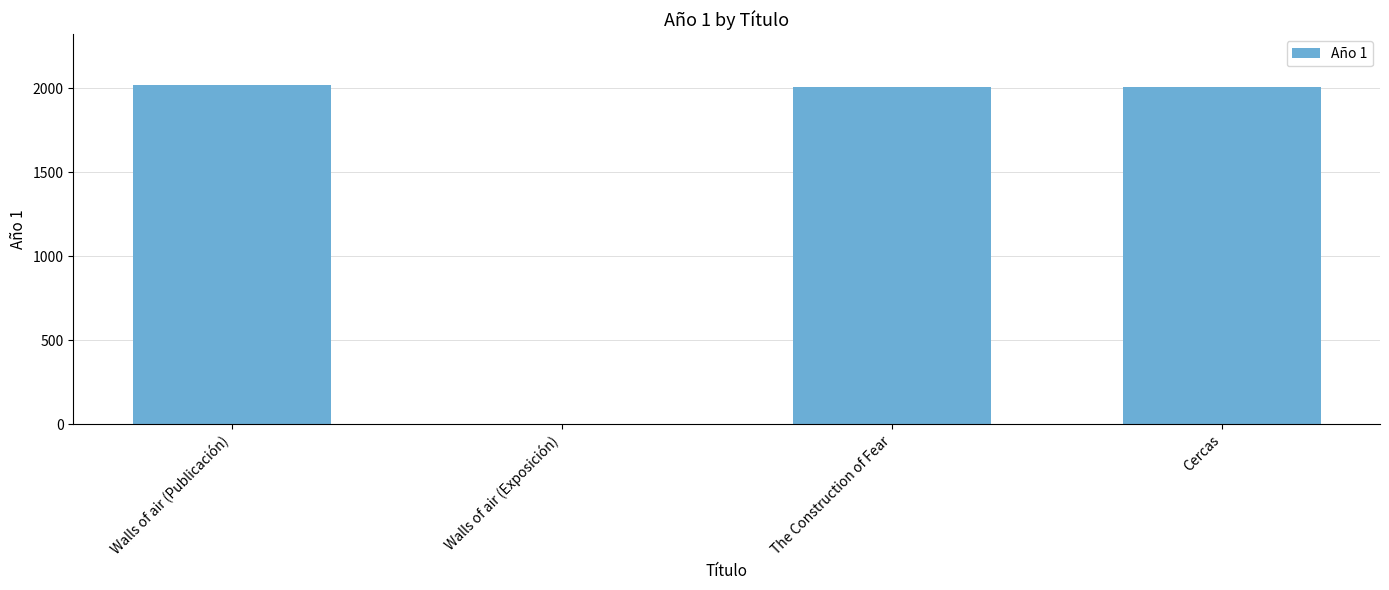

What is the change in value from Walls of air (Publicación) to Walls of air (Exposición)?

-2018